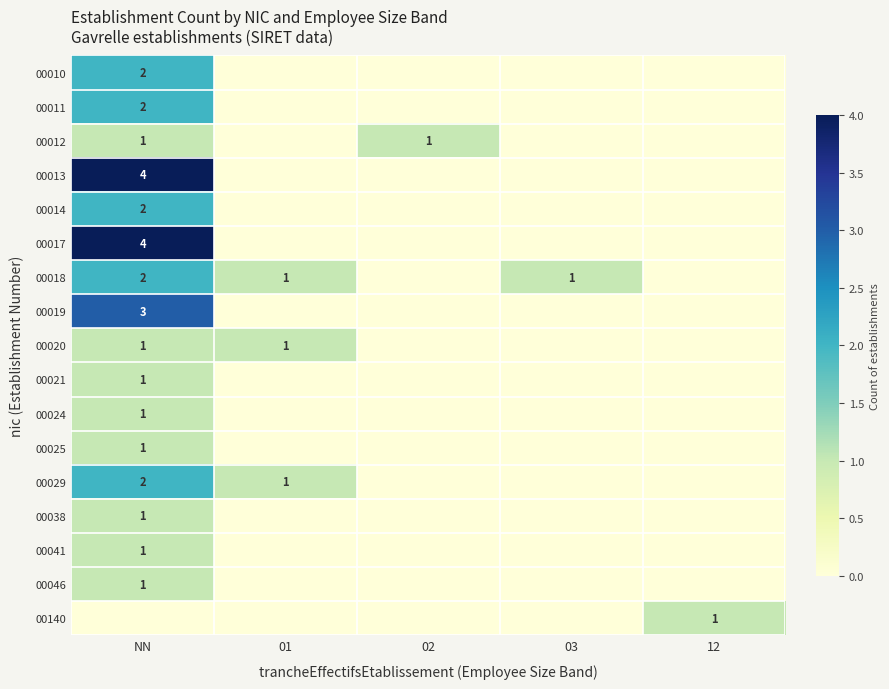

True or false: 00021 has a value of 1 at NN.

True